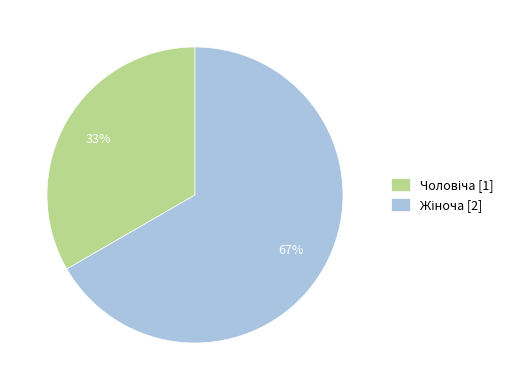

Is there any slice that represents more than half of the pie?

Yes